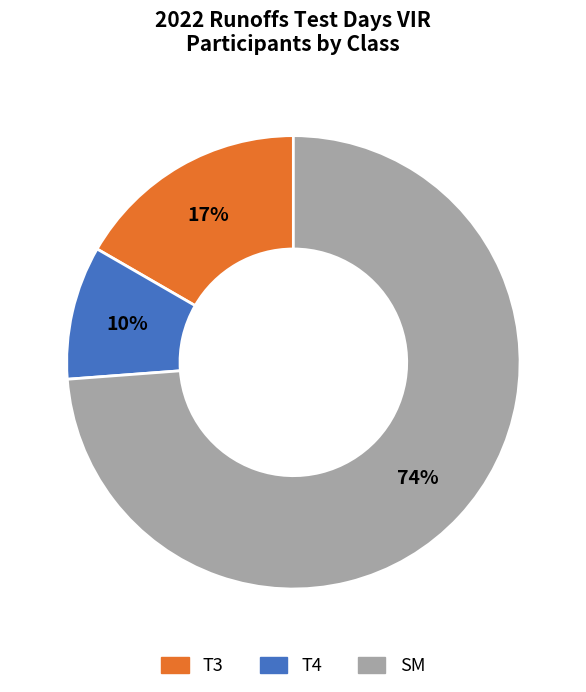

Combined, do T3 and T4 account for over 50%?

No